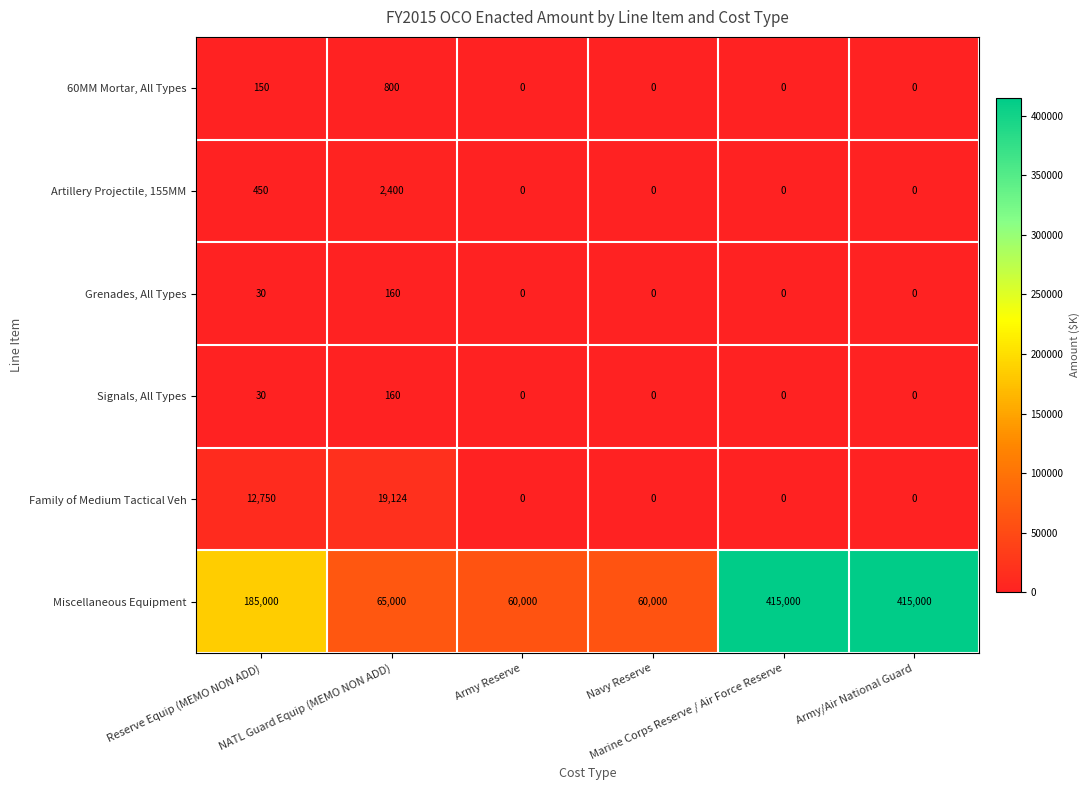

Which series has the largest total across all categories?

Miscellaneous Equipment